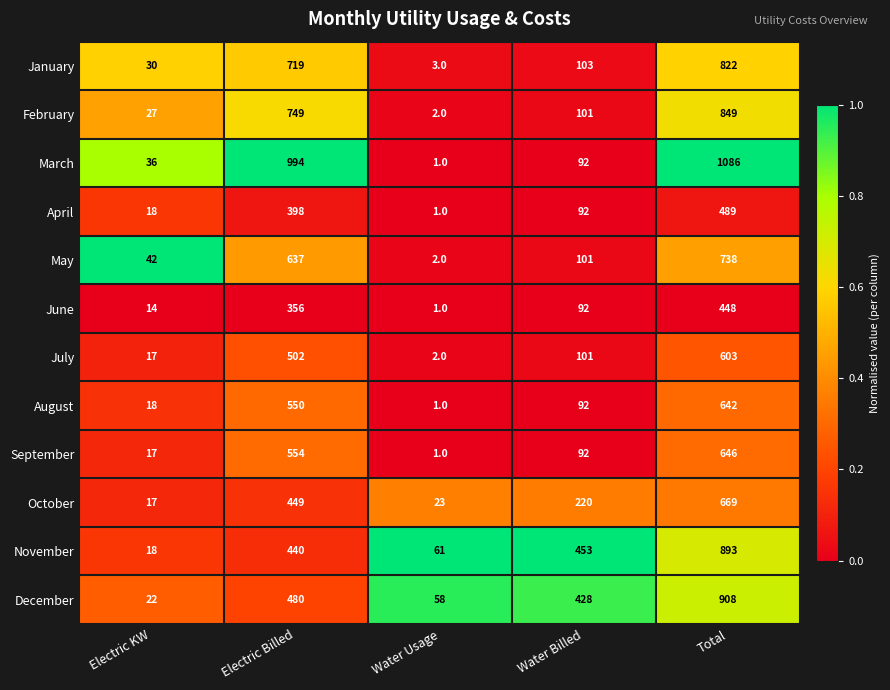

Rank the categories by August value from lowest to highest.

Water Usage, Electric KW, Water Billed, Electric Billed, Total